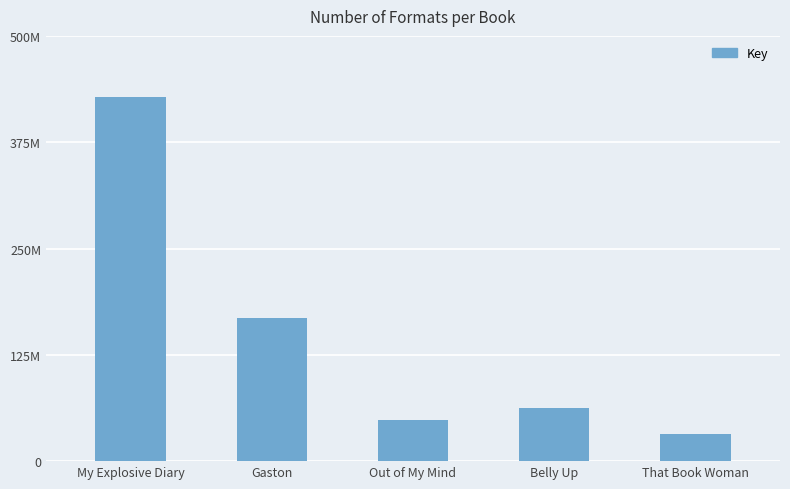

What is the sum of all values?

739359476